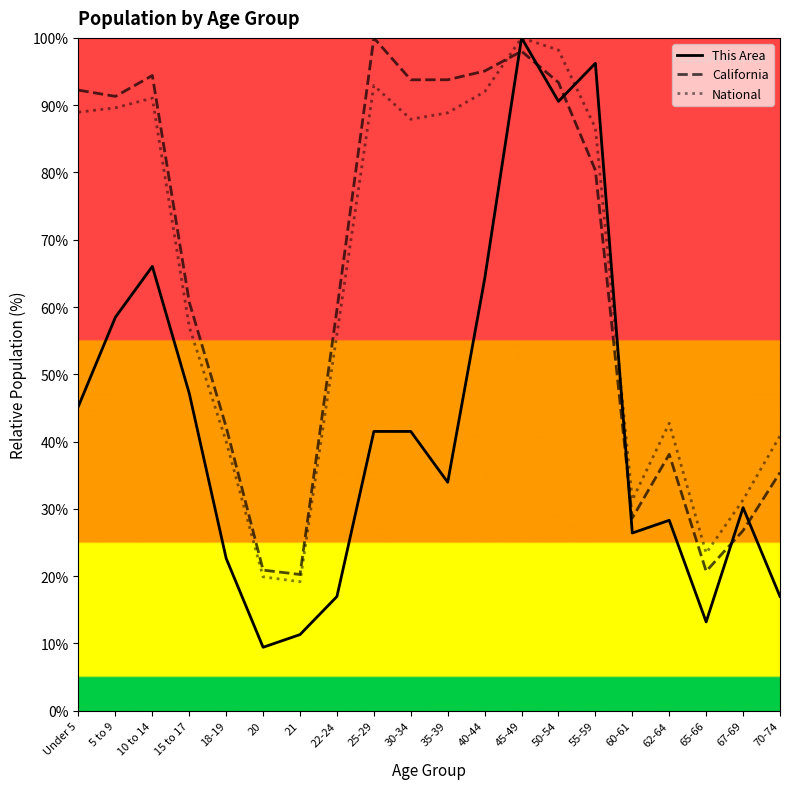

What is the maximum value for National?

100.0